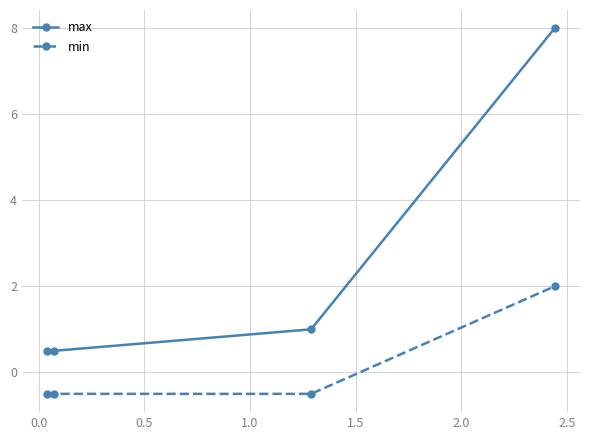

What is the difference between the maximum and minimum values in the min series?

2.5